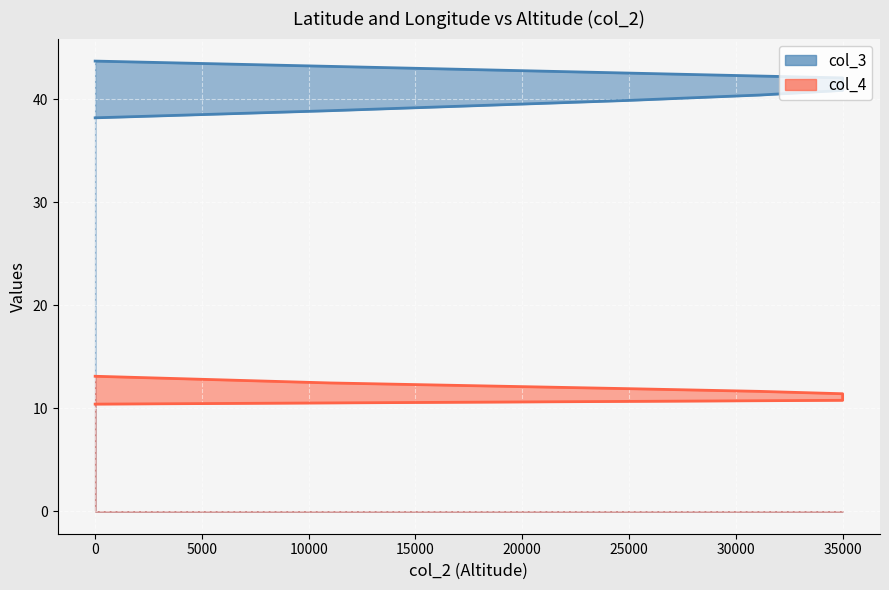

The value of col_4 at 11000 is 12.4. True or false?

True